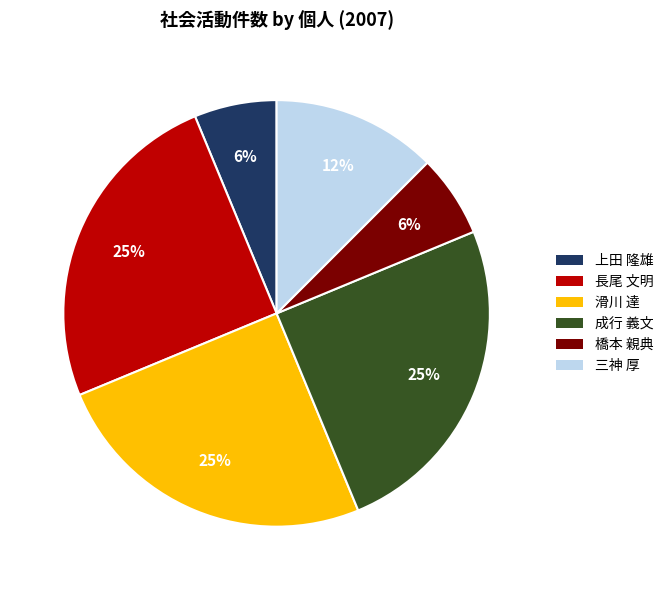

Between 滑川 達 and 橋本 親典, which is larger?

滑川 達